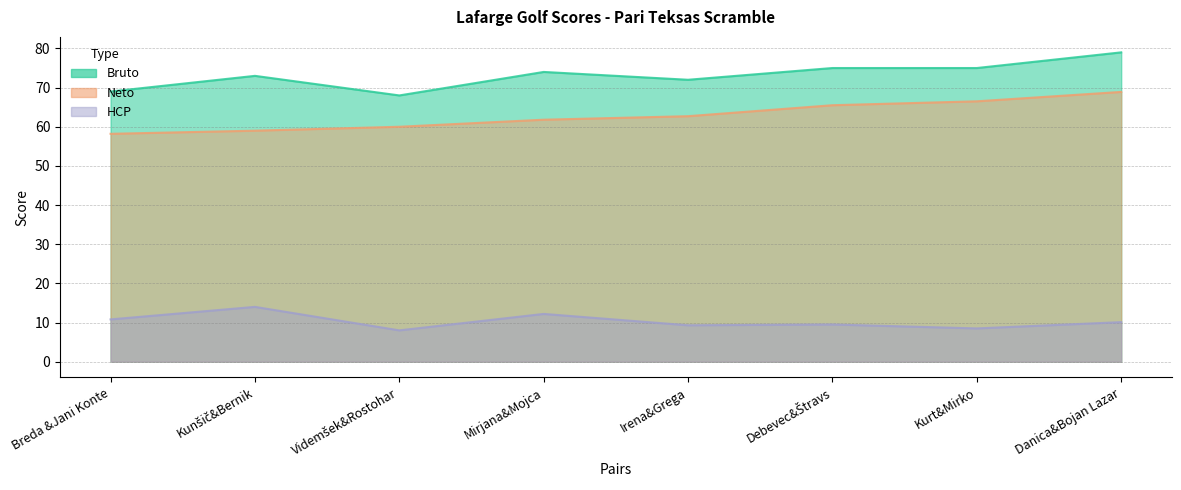

Where is Bruto nearest to the value 73?

Kunšič&Bernik